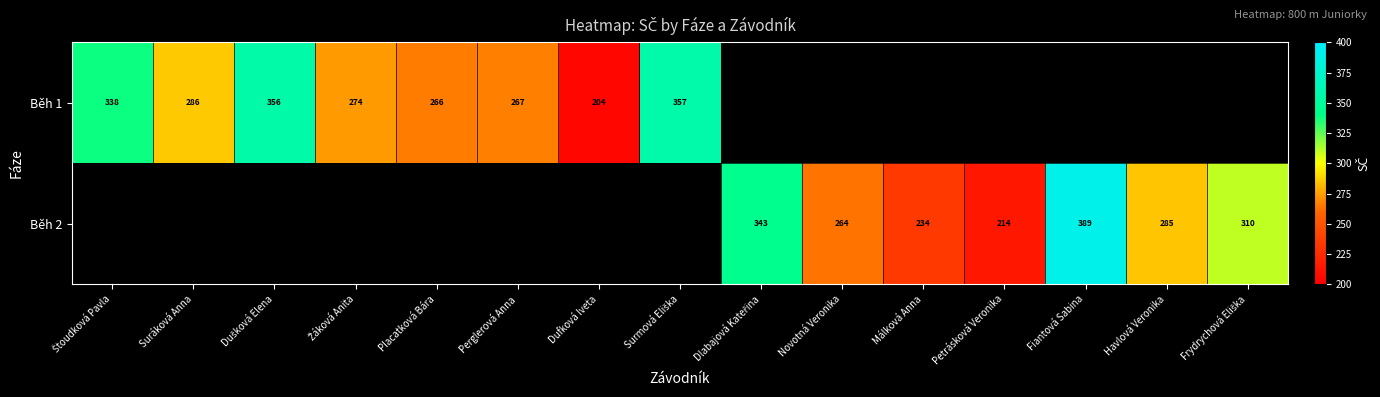

Is it true that Běh 1 equals 267 at Perglerová Anna?

True